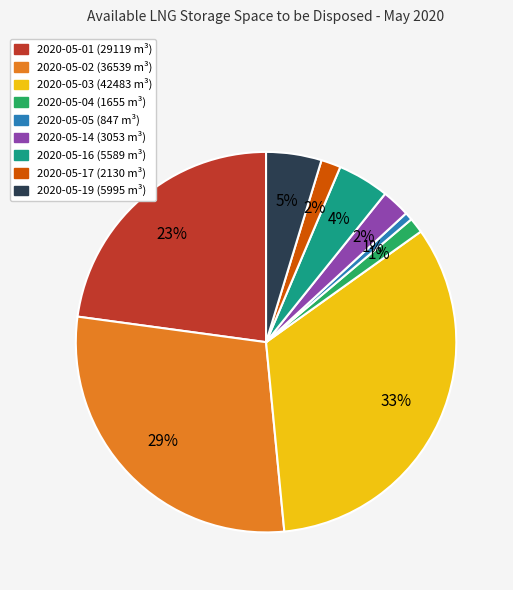

How many slices are in this pie chart?

9